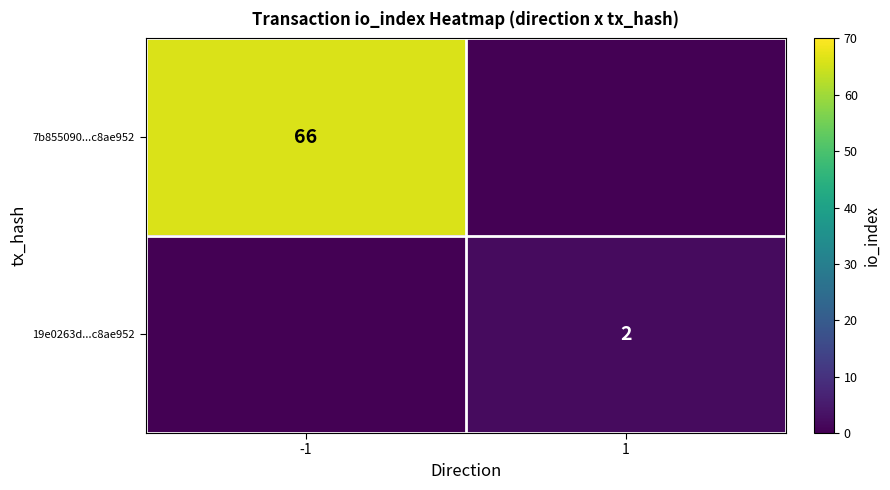

True or false: 19e0263d...c8ae952 has a value of 2 at 1.

True